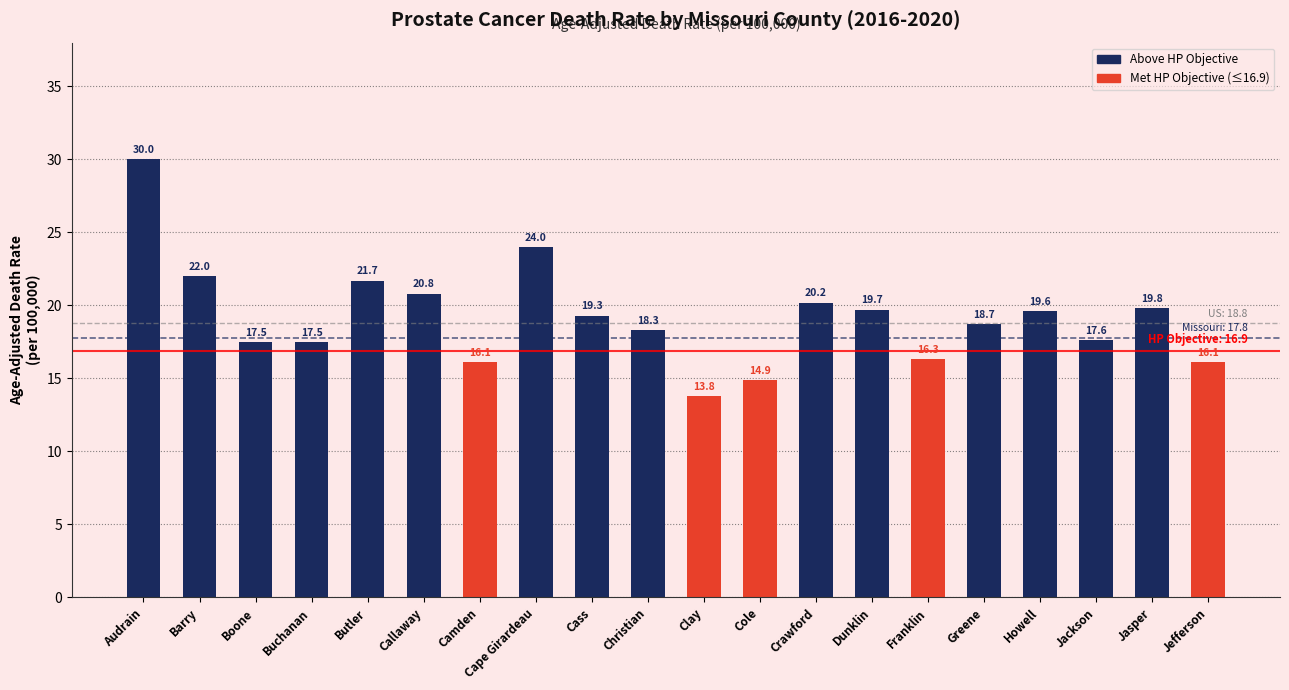

At which label is the value closest to 21?

Callaway